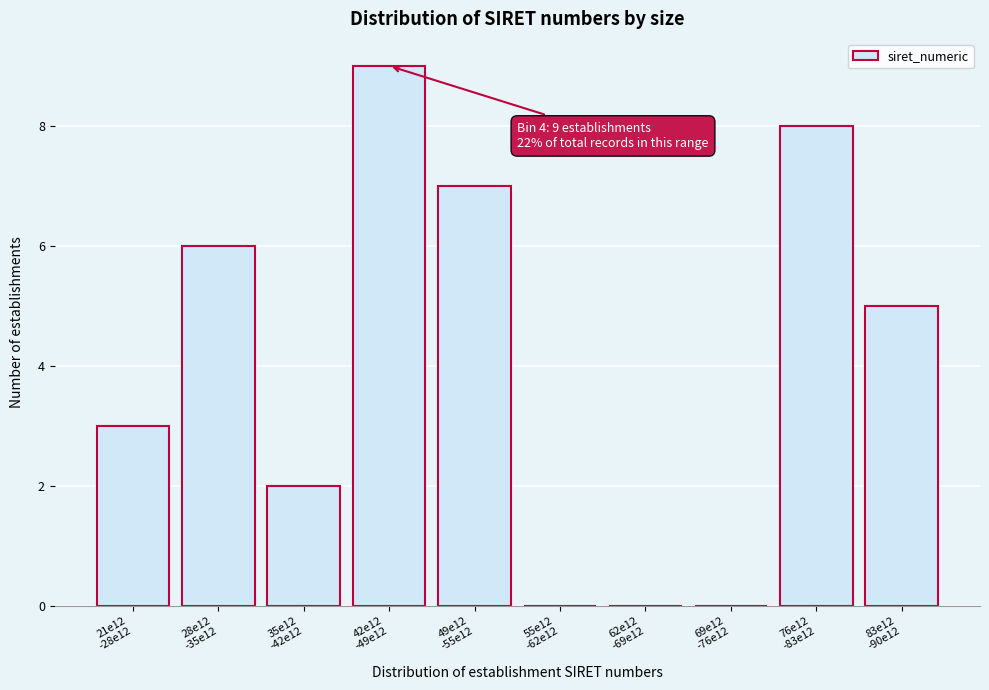

What is the maximum value shown in the chart?

9